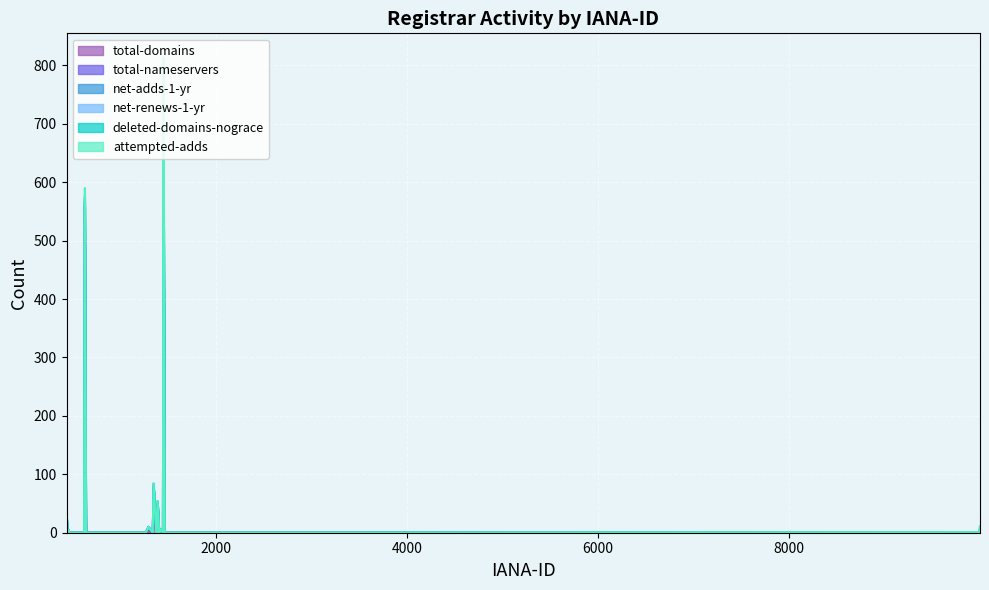

Reading left to right, extract all data points from this chart.

total-domains: 1601=0	1619=0	1649=0	1666=0	1716=0	9999=2	1291=4	1345=32	1376=0	1403=0	1443=0	1460=0	444=0	456=1	468=0	601=0	625=329	664=0	697=0	837=0	938=0	2484=0	1607=0	1625=0	1655=0	1675=0	9997=1	1262=0	1336=0	1371=2	1387=22	1420=1	1448=666	1464=0	433=16	450=0	463=0	471=0	617=0	637=0
total-nameservers: 1601=0	1619=0	1649=0	1666=0	1716=0	9999=8	1291=6	1345=47	1376=0	1403=0	1443=0	1460=0	444=0	456=3	468=0	601=0	625=230	664=0	697=0	837=0	938=0	2484=0	1607=0	1625=0	1655=0	1675=0	9997=0	1262=0	1336=0	1371=2	1387=28	1420=5	1448=93	1464=0	433=18	450=0	463=0	471=0	617=0	637=0
net-adds-1-yr: 1601=0	1619=0	1649=0	1666=0	1716=0	9999=0	1291=0	1345=0	1376=0	1403=0	1443=0	1460=0	444=0	456=0	468=0	601=0	625=7	664=0	697=0	837=0	938=0	2484=0	1607=0	1625=0	1655=0	1675=0	9997=0	1262=0	1336=0	1371=0	1387=0	1420=0	1448=2	1464=0	433=0	450=0	463=0	471=0	617=0	637=0
net-renews-1-yr: 1601=0	1619=0	1649=0	1666=0	1716=0	9999=0	1291=0	1345=5	1376=0	1403=0	1443=0	1460=0	444=0	456=0	468=0	601=0	625=5	664=0	697=0	837=0	938=0	2484=0	1607=0	1625=0	1655=0	1675=0	9997=0	1262=0	1336=0	1371=0	1387=4	1420=0	1448=23	1464=0	433=0	450=0	463=0	471=0	617=0	637=0
deleted-domains-nograce: 1601=0	1619=0	1649=0	1666=0	1716=0	9999=0	1291=0	1345=0	1376=0	1403=0	1443=0	1460=0	444=0	456=0	468=0	601=0	625=5	664=0	697=0	837=0	938=0	2484=0	1607=0	1625=0	1655=0	1675=0	9997=0	1262=0	1336=0	1371=0	1387=0	1420=0	1448=20	1464=0	433=1	450=0	463=0	471=0	617=0	637=0
attempted-adds: 1601=0	1619=0	1649=0	1666=0	1716=0	9999=0	1291=0	1345=0	1376=0	1403=0	1443=0	1460=0	444=0	456=0	468=0	601=0	625=14	664=0	697=0	837=0	938=0	2484=0	1607=0	1625=0	1655=0	1675=0	9997=0	1262=0	1336=0	1371=0	1387=0	1420=0	1448=10	1464=0	433=0	450=0	463=0	471=0	617=0	637=0